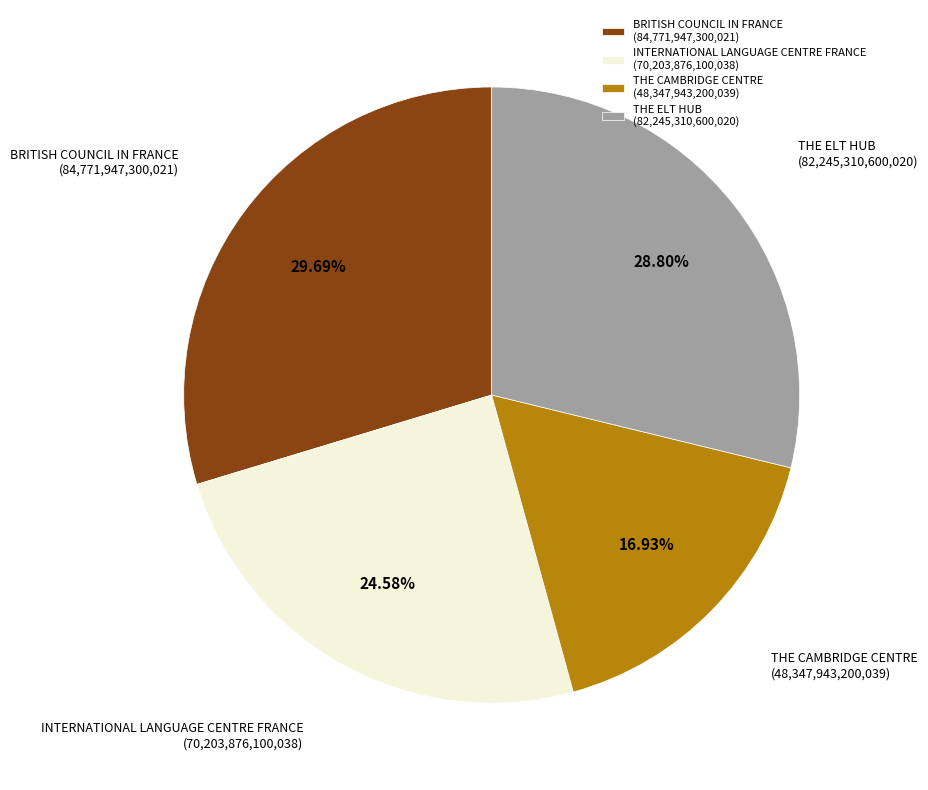

How many segments does this pie chart have?

4